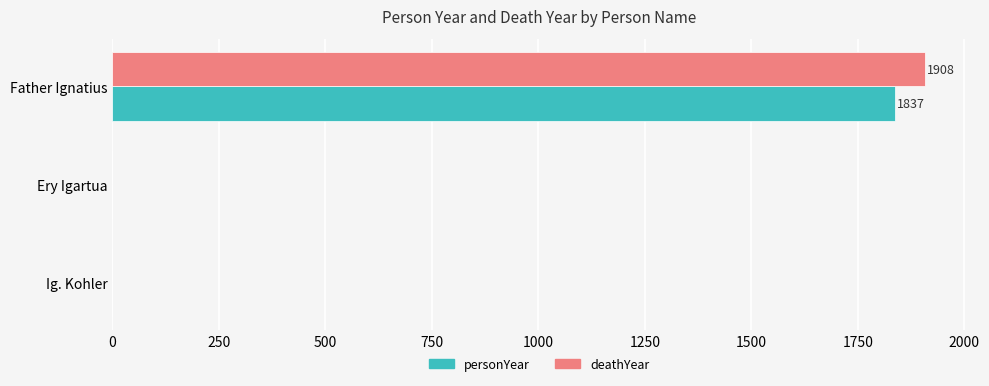

Is it true that deathYear equals 1908 at Father Ignatius?

True